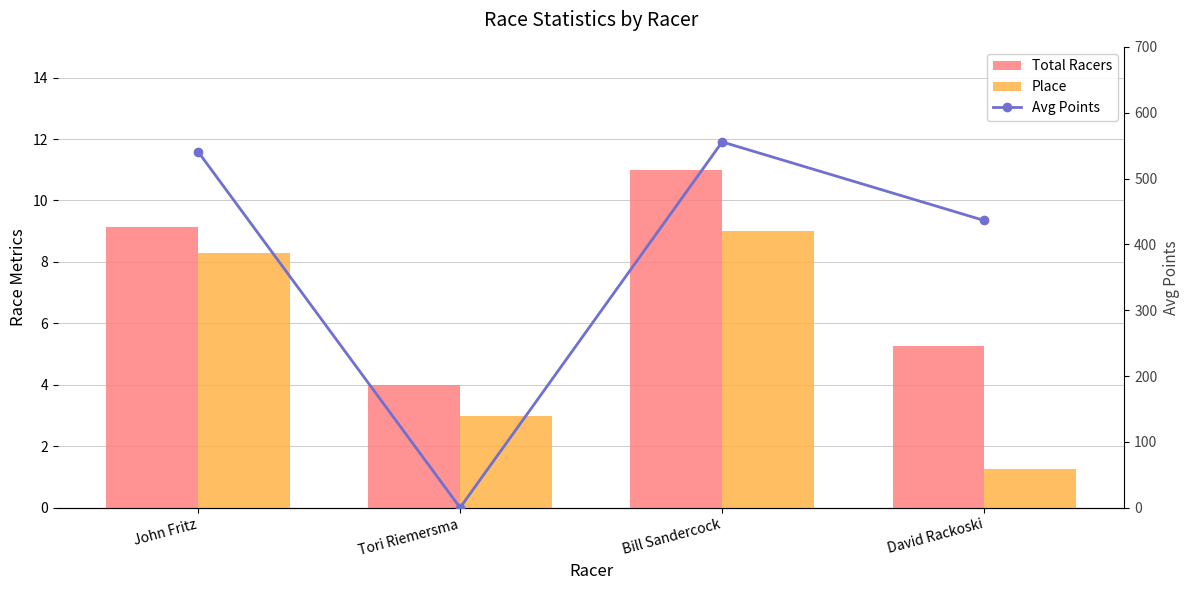

The Avg Points series shows 574.1 at David Rackoski. True or false?

False